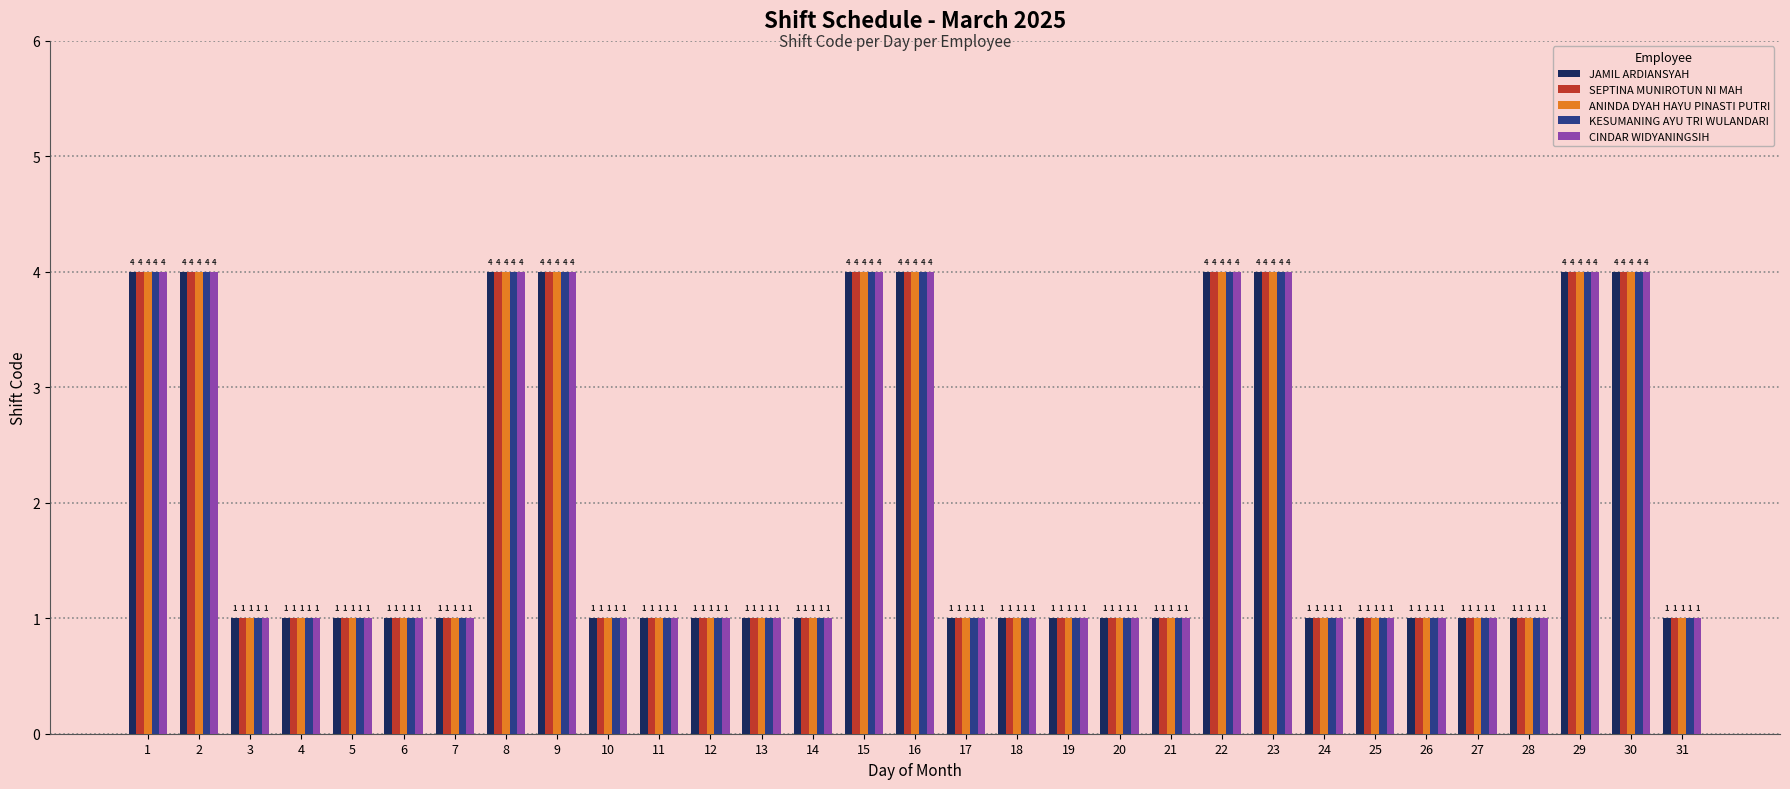

What is the maximum value shown in the chart?

4